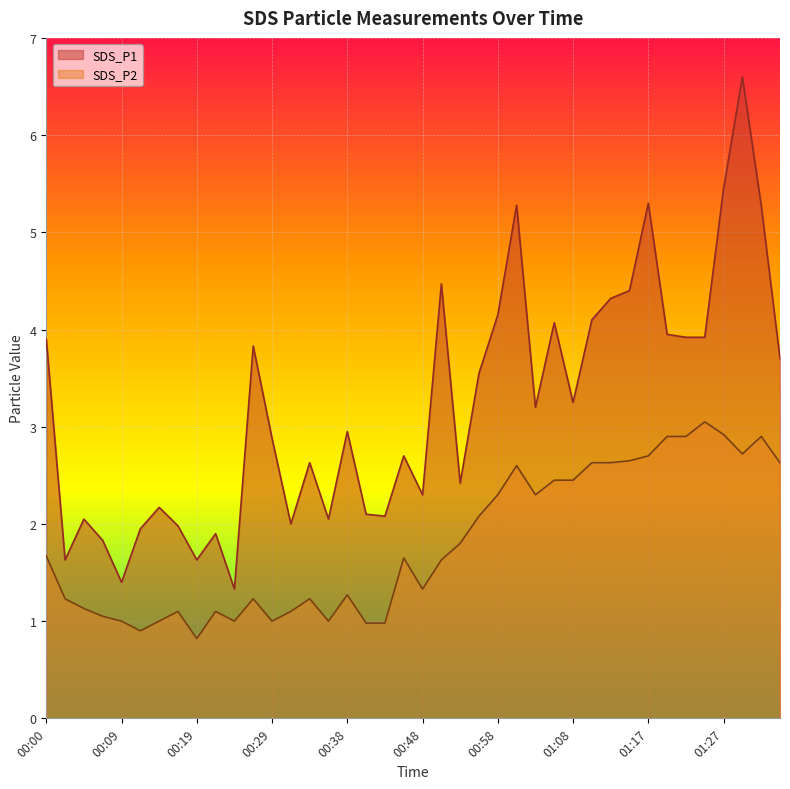

What is the sum of the SDS_P1 values at 01:17 and 00:26?

9.1